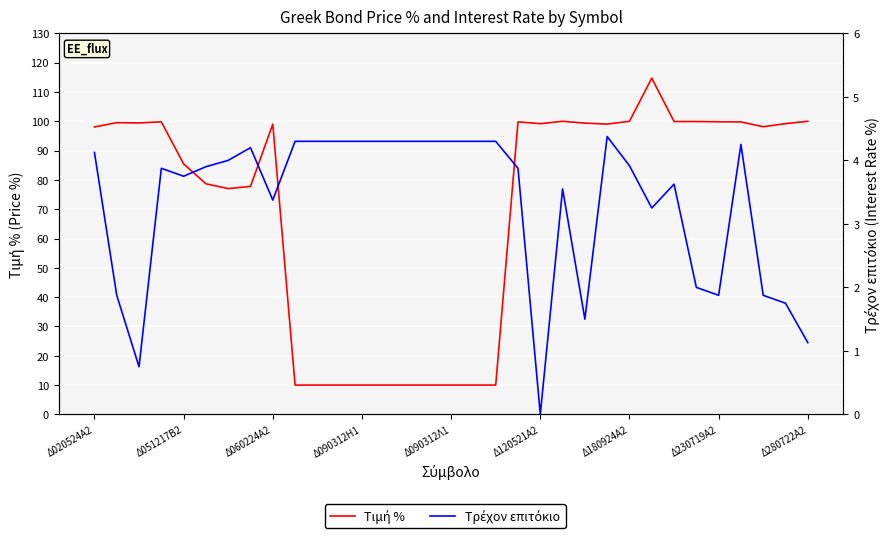

Is the value of Τιμή % at 20 greater than the value of Τρέχον επιτόκιο at Δ090312Η1?

Yes